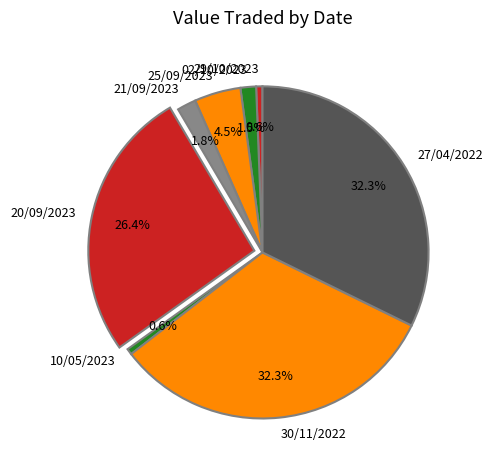

Is the sum of 20/09/2023 and 25/09/2023 greater than half?

No